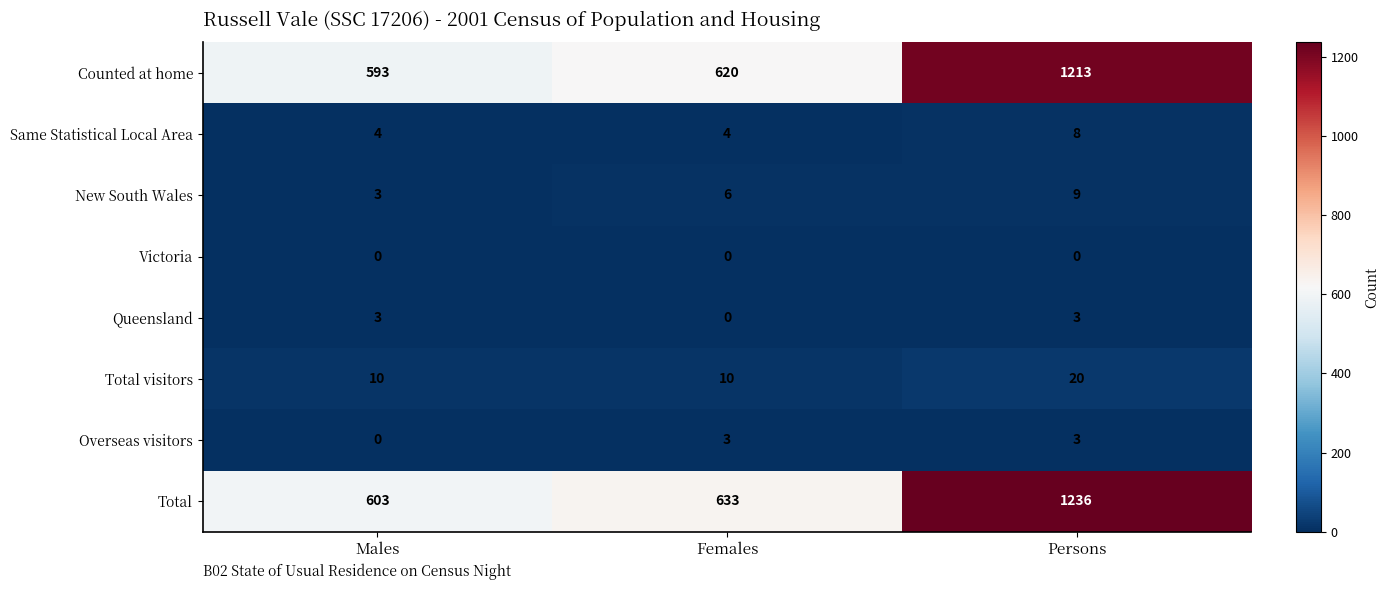

Rank the categories by New South Wales value from highest to lowest.

Persons, Females, Males